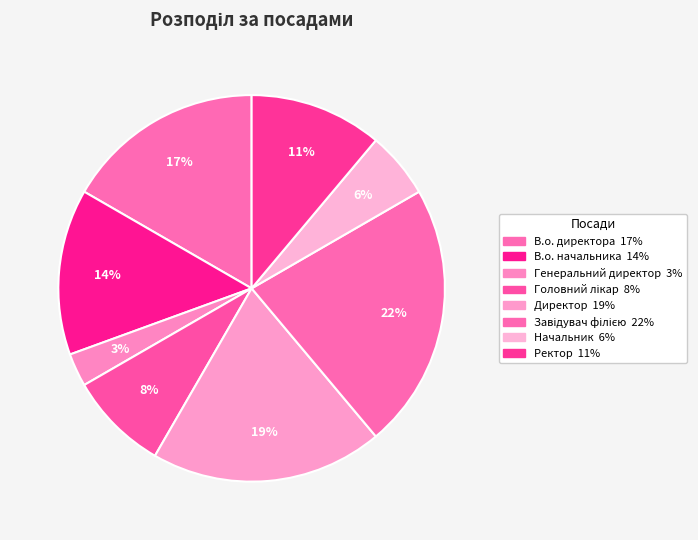

Count the number of slices in the pie.

8